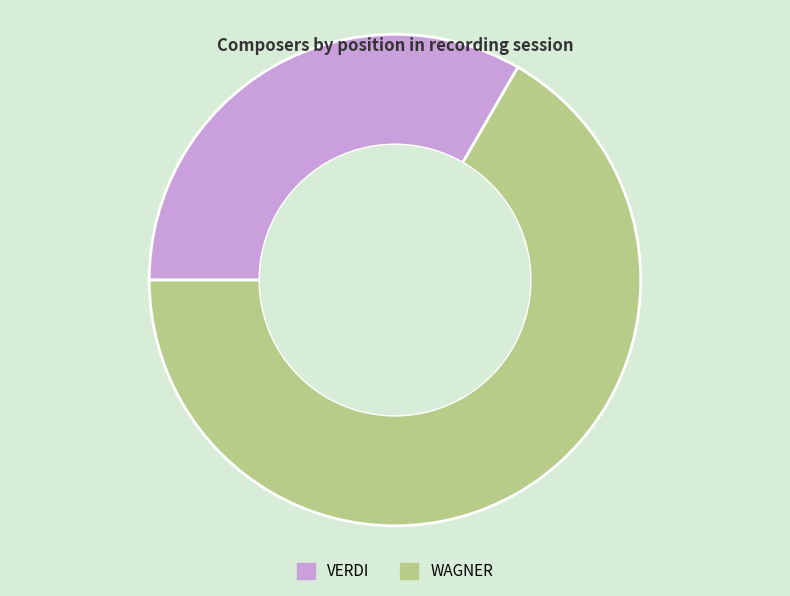

How many slices are in this pie chart?

2